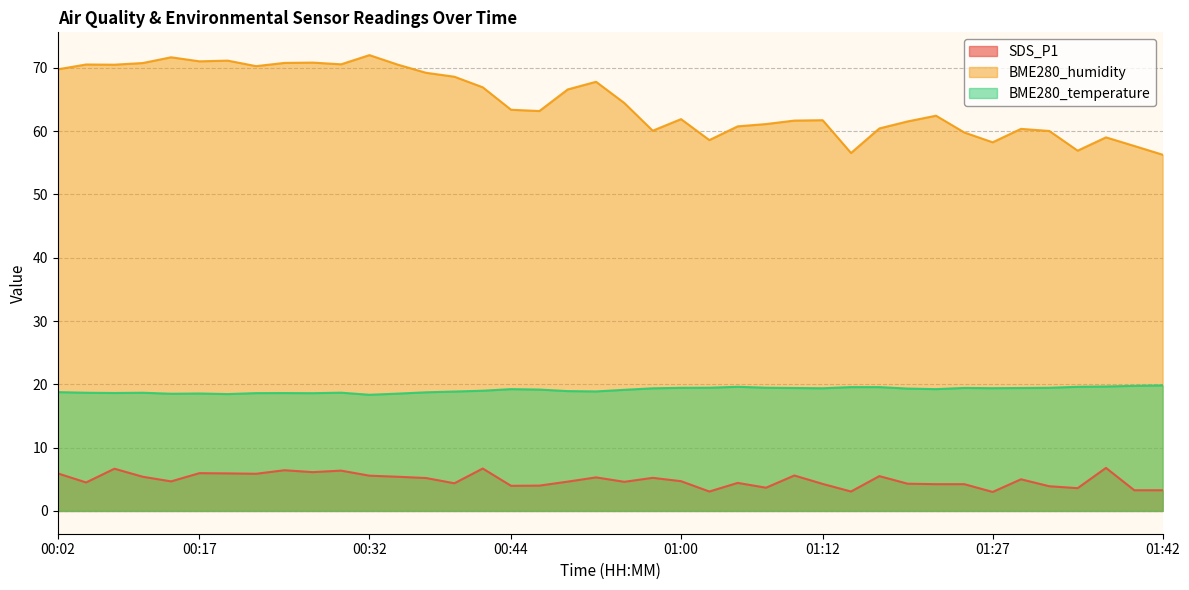

Is it true that BME280_humidity equals 26.7 at 00:17?

False